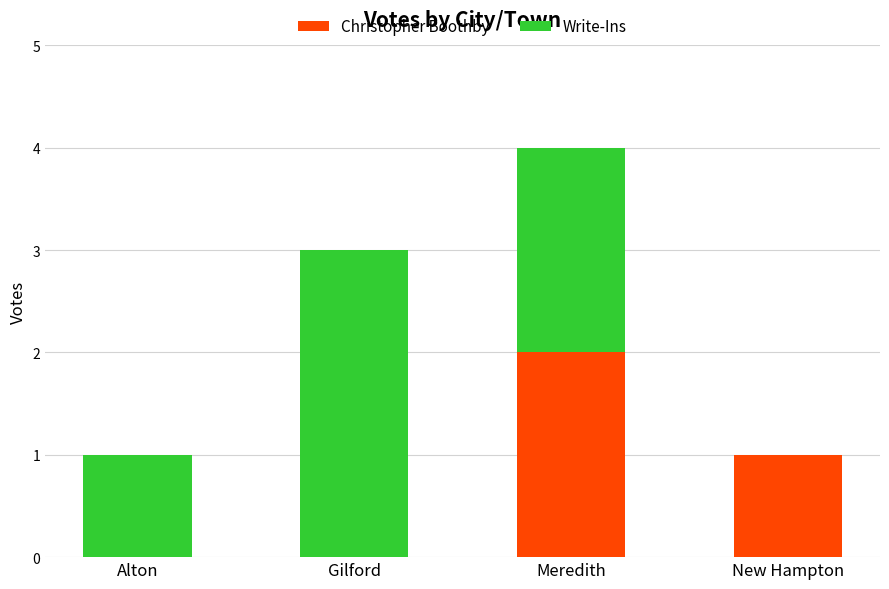

How many categories are shown in the chart?

4